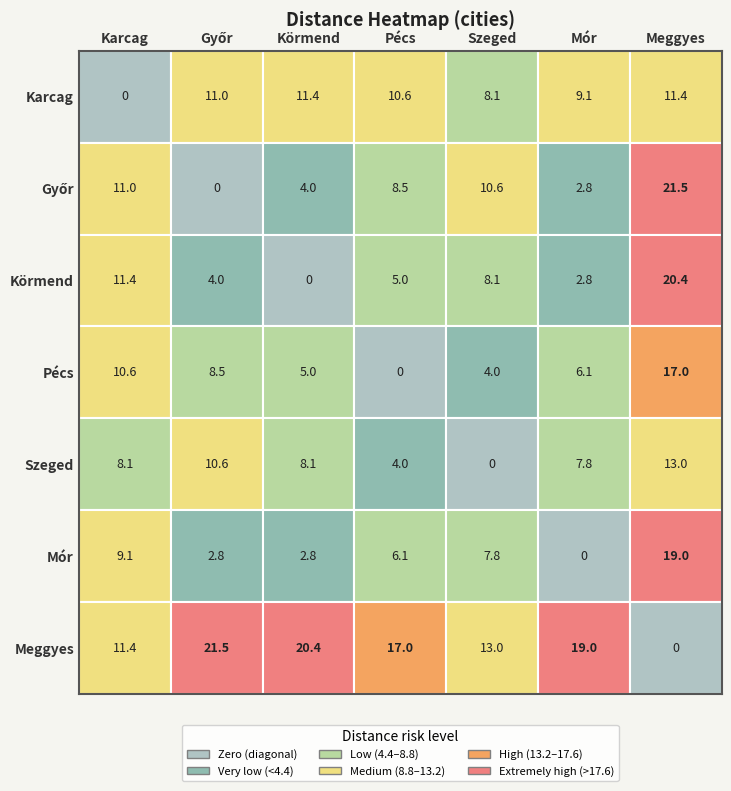

Between Győr and Mór, which is larger?

Győr